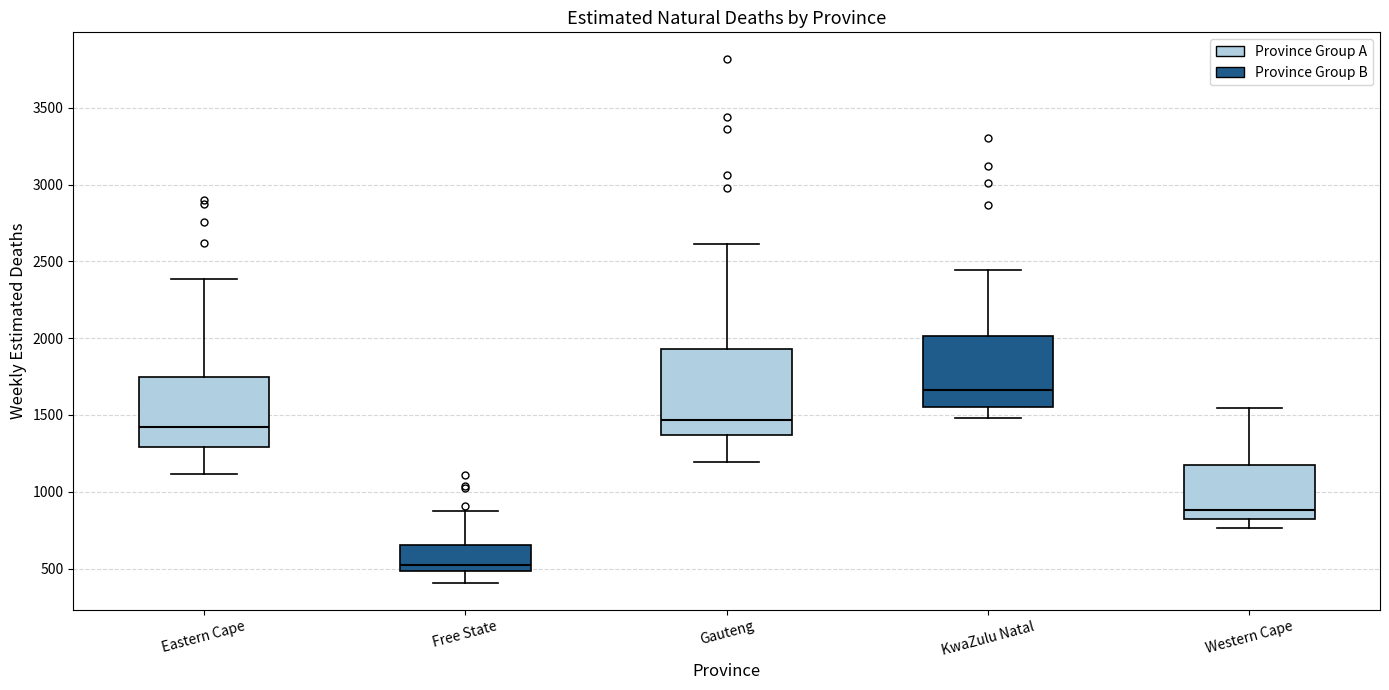

Which box is the tallest, from its lower edge to its upper edge?

Gauteng